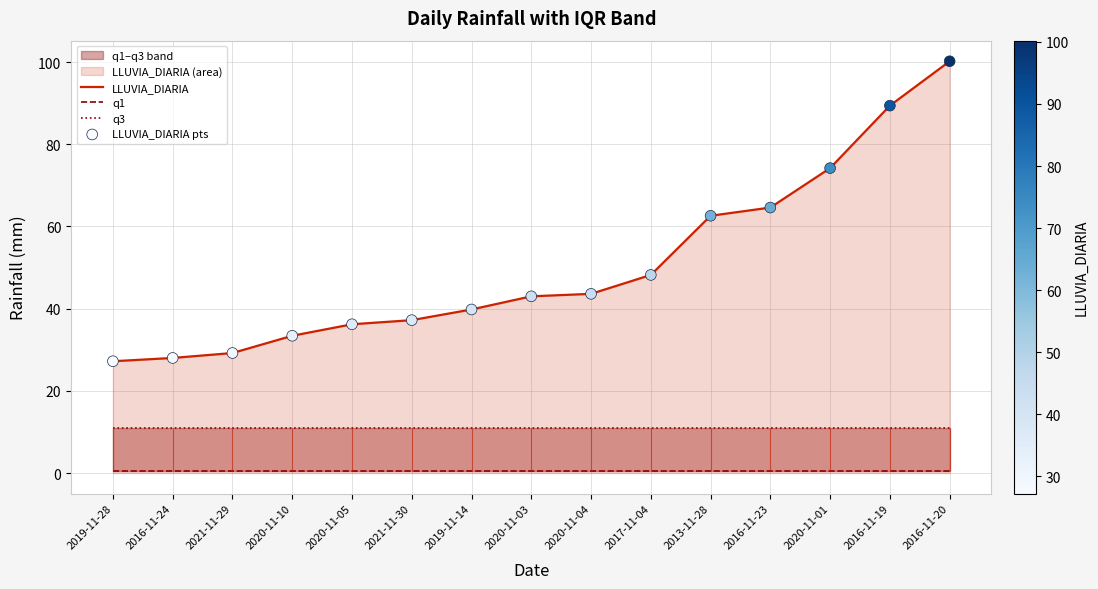

What is the lowest value of the LLUVIA_DIARIA series?

27.2